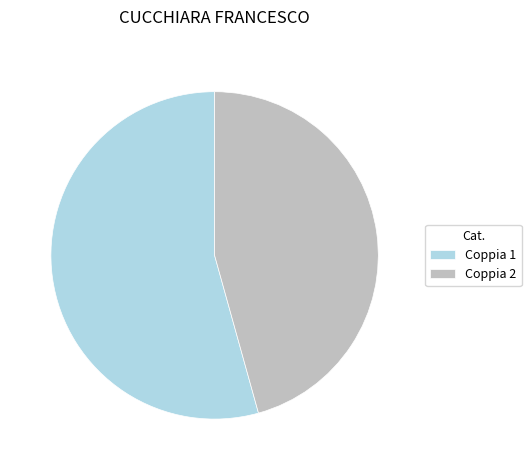

Is it true that Coppia 2 is 40% of the pie?

False